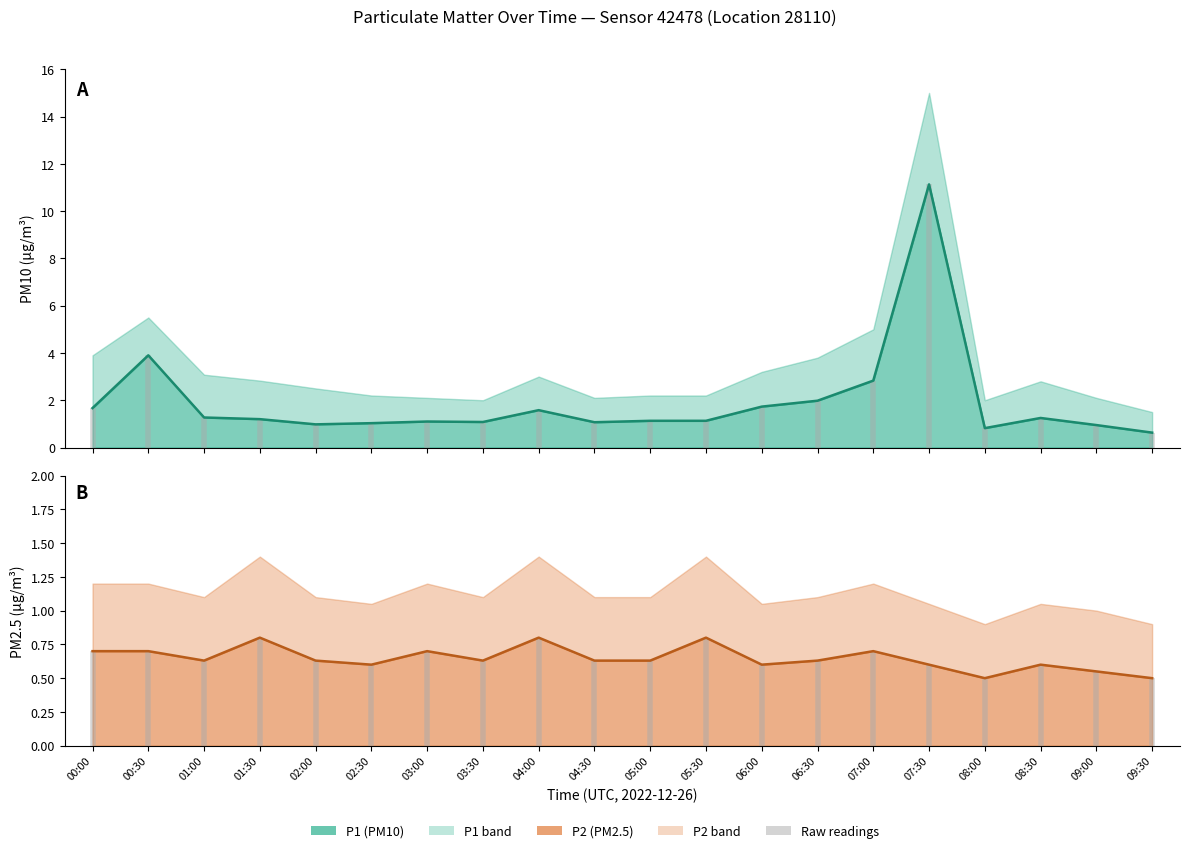

The value of P2 estimate at 00:00 is 0.7. True or false?

True